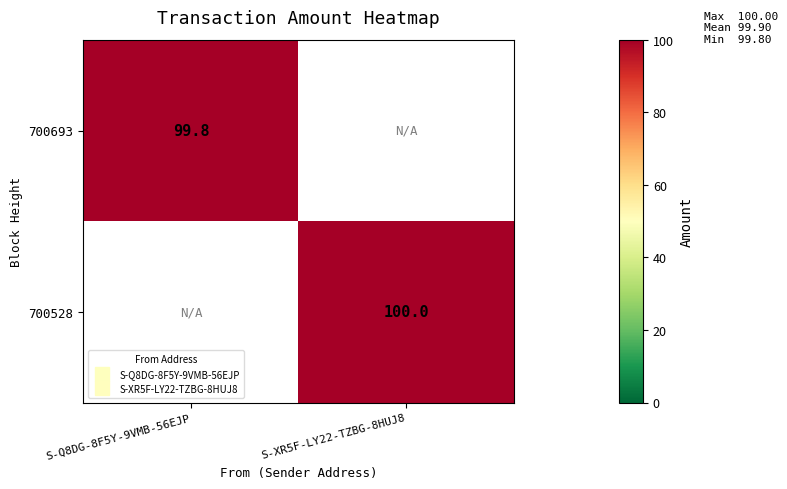

How many series are shown in this chart?

2